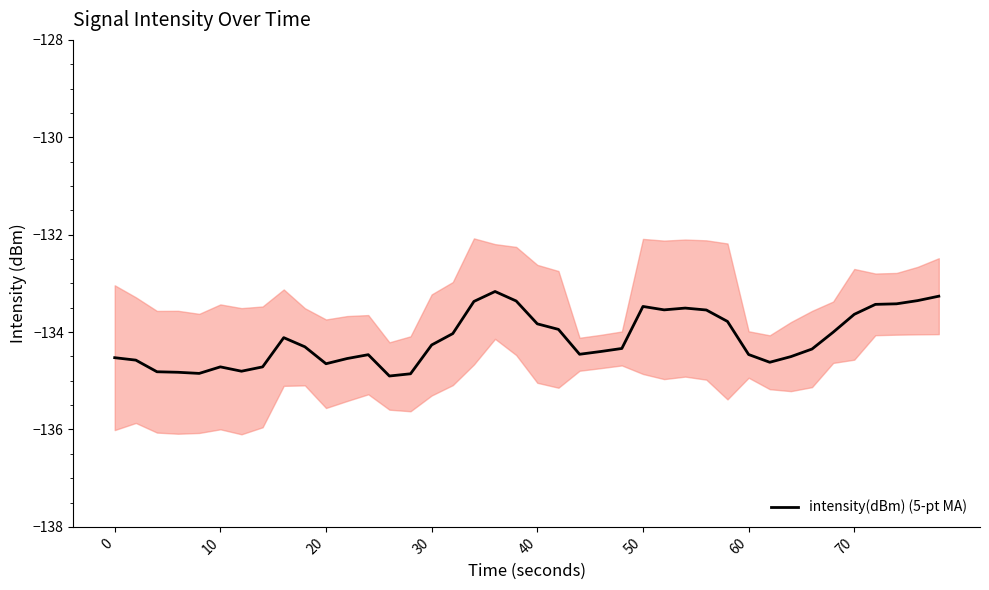

True or false: there are more than 1 points higher than both neighbors.

True